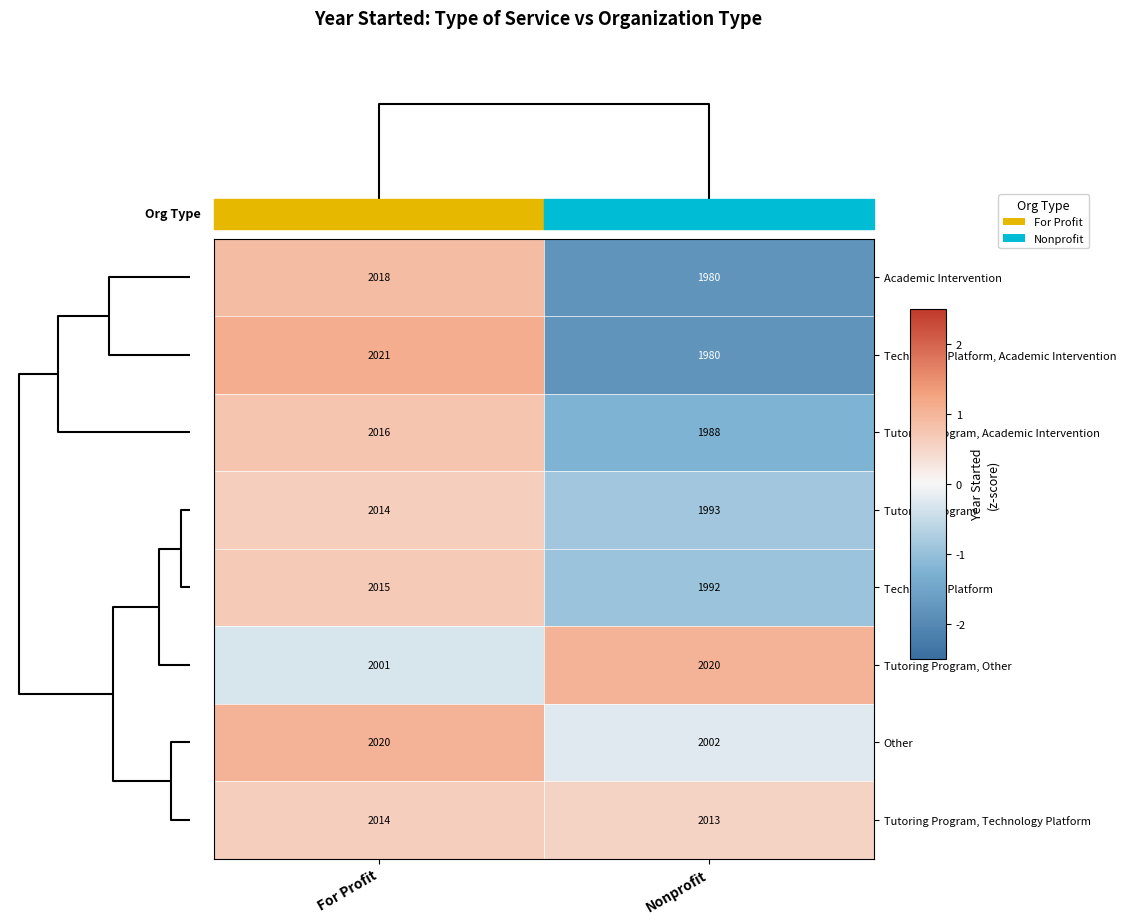

List the labels in order of Tutoring Program, Other value, largest first.

Nonprofit, For Profit